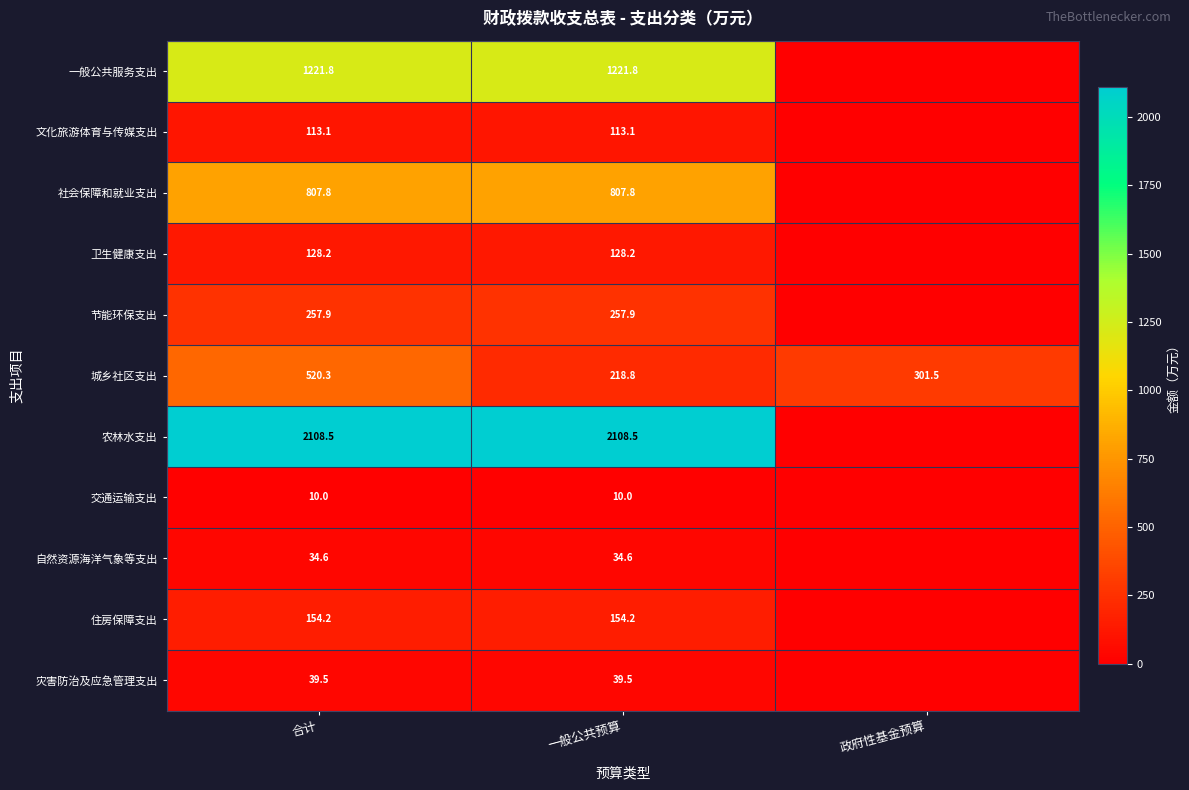

What is the average value of the 城乡社区支出 series?

346.9